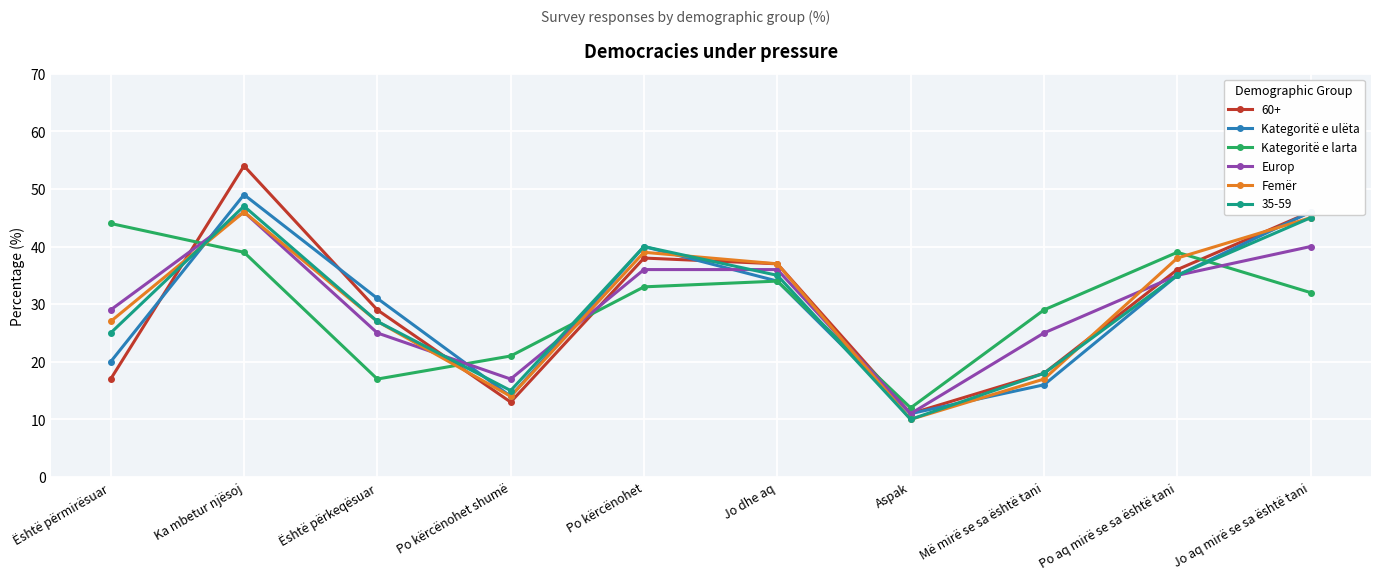

At which label does Kategoritë e ulëta reach its minimum?

Aspak